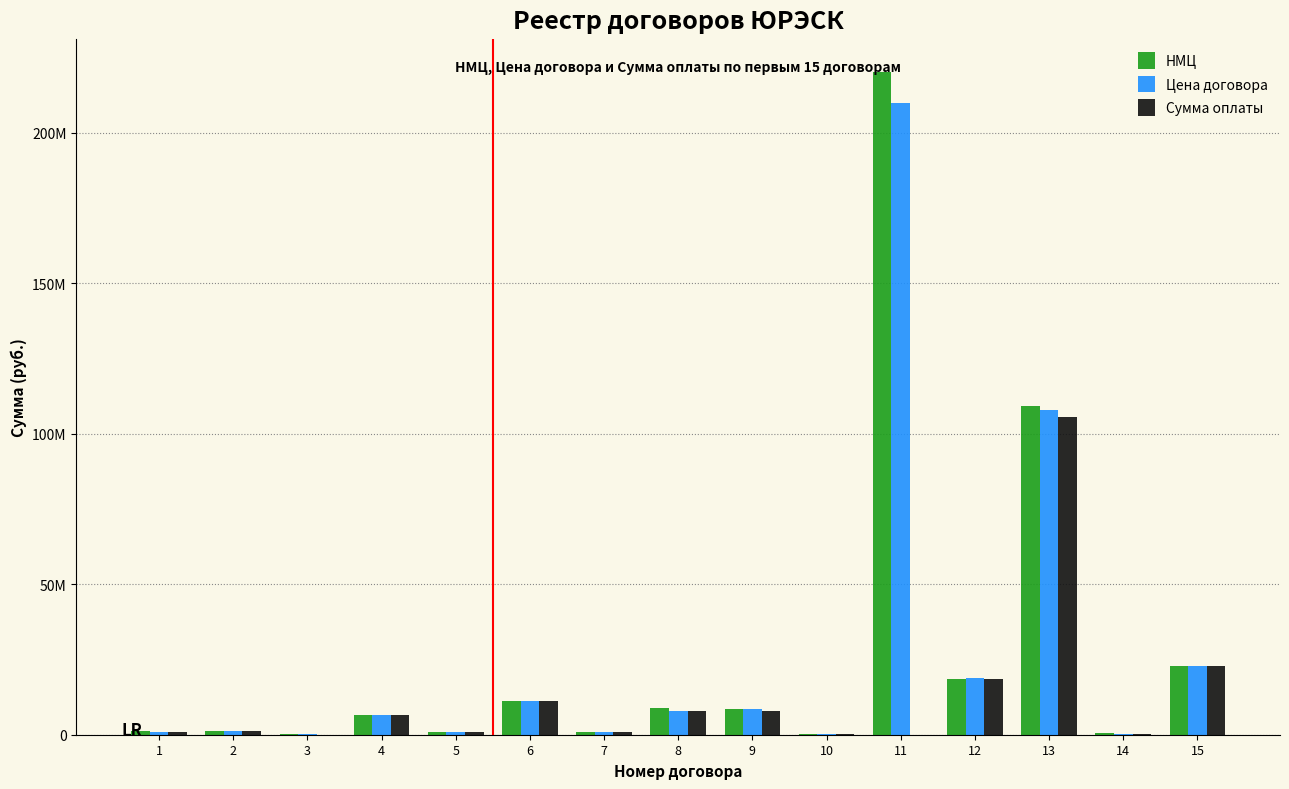

Reading left to right, list all the values displayed in this chart.

НМЦ: 1100000.0	1174000.0	197514.5	6699319.0	780000.0	11360921.1	990000.0	8925199.0	8618717.0	253000.0	220120000.0	18611140.0	109115000.0	408503.0	22700000.0
Цена договора: 915954.8	1147013.0	197514.5	6699319.0	780000.0	11360921.1	990000.0	8032600.0	8618717.0	253000.0	209972094.9	18699463.7	107852706.3	235867.0	22853898.3
Сумма оплаты: 915954.8	1147013.0	54794.3	6699319.0	780000.0	11360921.1	990000.0	8032600.0	7734730.3	253000.0	0.0	18614397.3	105731762.5	219328.0	22816862.7